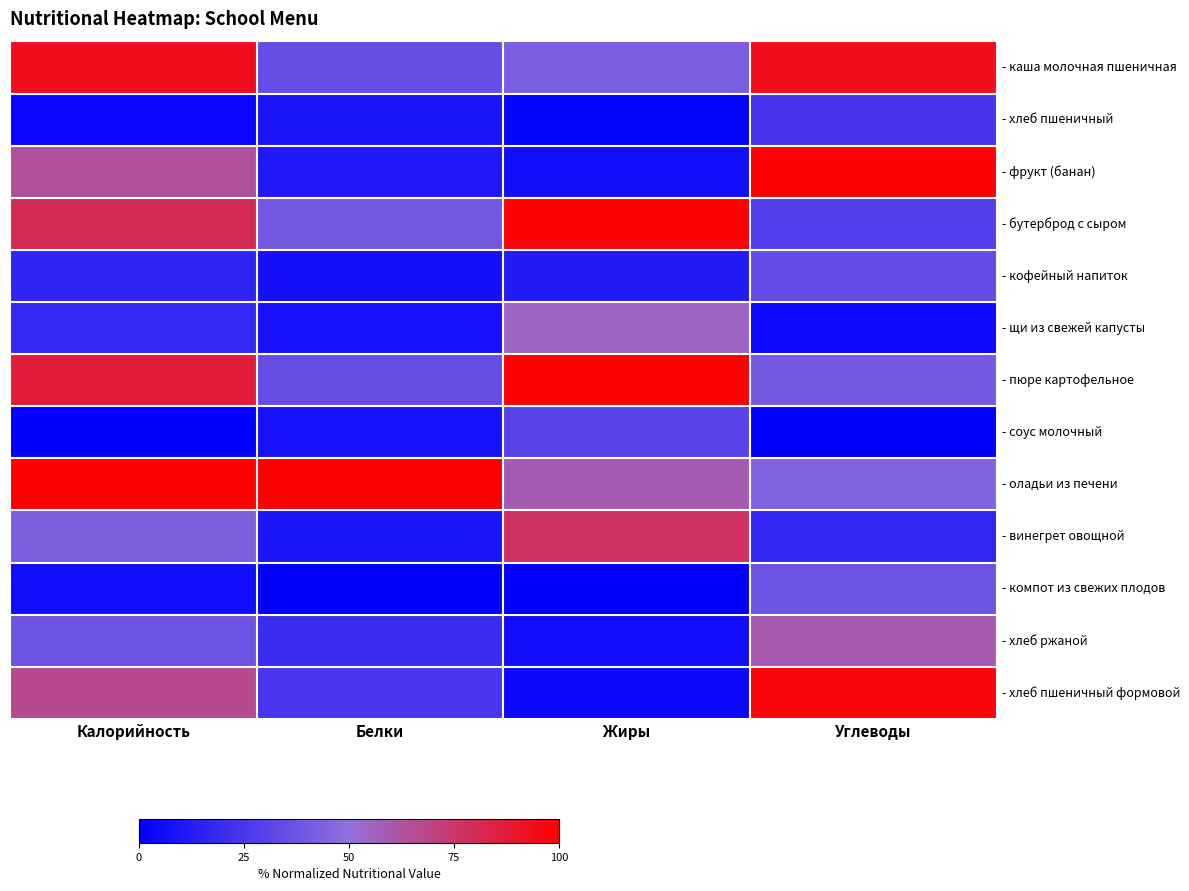

Reading left to right, list all the values displayed in this chart.

- каша молочная пшеничная: Калорийность=0.9	Белки=0.4	Жиры=0.4	Углеводы=0.9
- хлеб пшеничный: Калорийность=0.0	Белки=0.1	Жиры=0.0	Углеводы=0.2
- фрукт (банан): Калорийность=0.6	Белки=0.1	Жиры=0.1	Углеводы=1.0
- бутерброд с сыром: Калорийность=0.8	Белки=0.4	Жиры=1.0	Углеводы=0.3
- кофейный напиток: Калорийность=0.2	Белки=0.1	Жиры=0.1	Углеводы=0.3
- щи из свежей капусты: Калорийность=0.2	Белки=0.1	Жиры=0.5	Углеводы=0.0
- пюре картофельное: Калорийность=0.9	Белки=0.3	Жиры=1.0	Углеводы=0.4
- соус молочный: Калорийность=0.0	Белки=0.1	Жиры=0.3	Углеводы=0.0
- оладьи из печени: Калорийность=1.0	Белки=1.0	Жиры=0.6	Углеводы=0.4
- винегрет овощной: Калорийность=0.4	Белки=0.1	Жиры=0.8	Углеводы=0.2
- компот из свежих плодов: Калорийность=0.1	Белки=0.0	Жиры=0.0	Углеводы=0.4
- хлеб ржаной: Калорийность=0.4	Белки=0.2	Жиры=0.1	Углеводы=0.6
- хлеб пшеничный формовой: Калорийность=0.7	Белки=0.2	Жиры=0.0	Углеводы=1.0